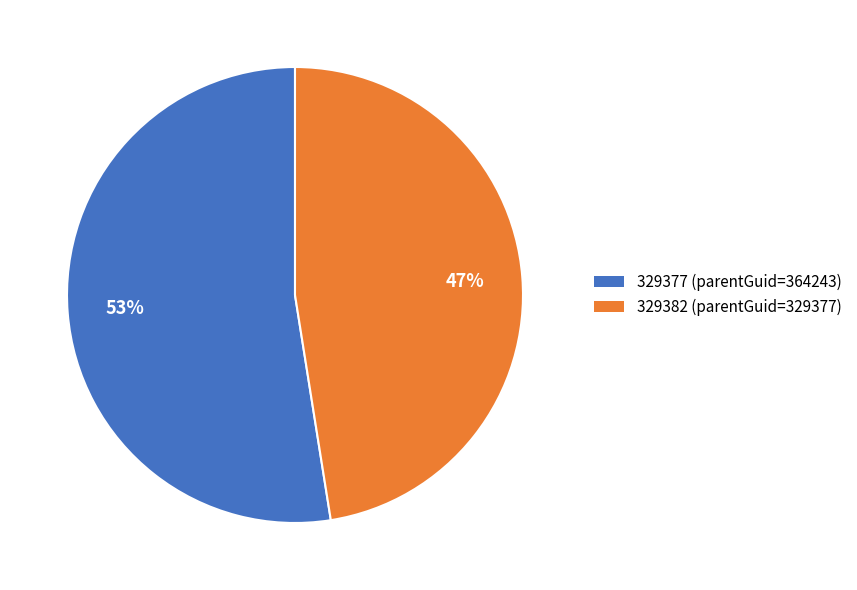

Do 329377 and 329382 together represent more than half of the pie?

Yes